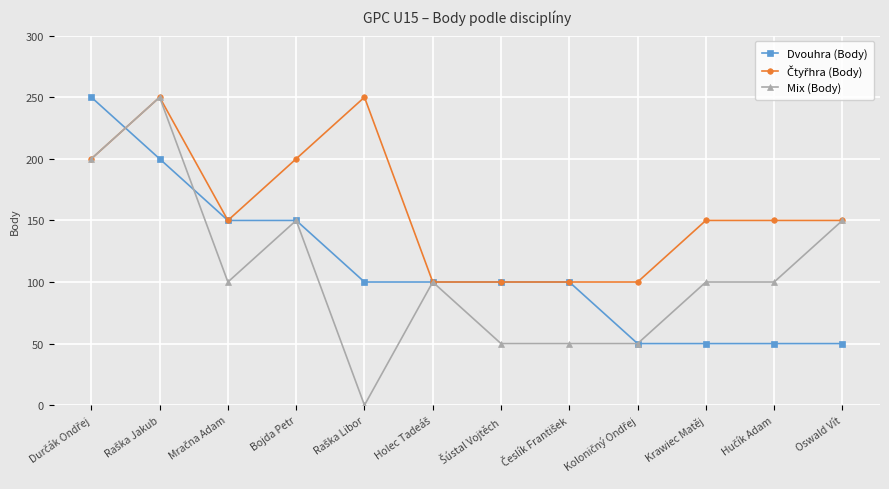

How many categories are shown in the chart?

12